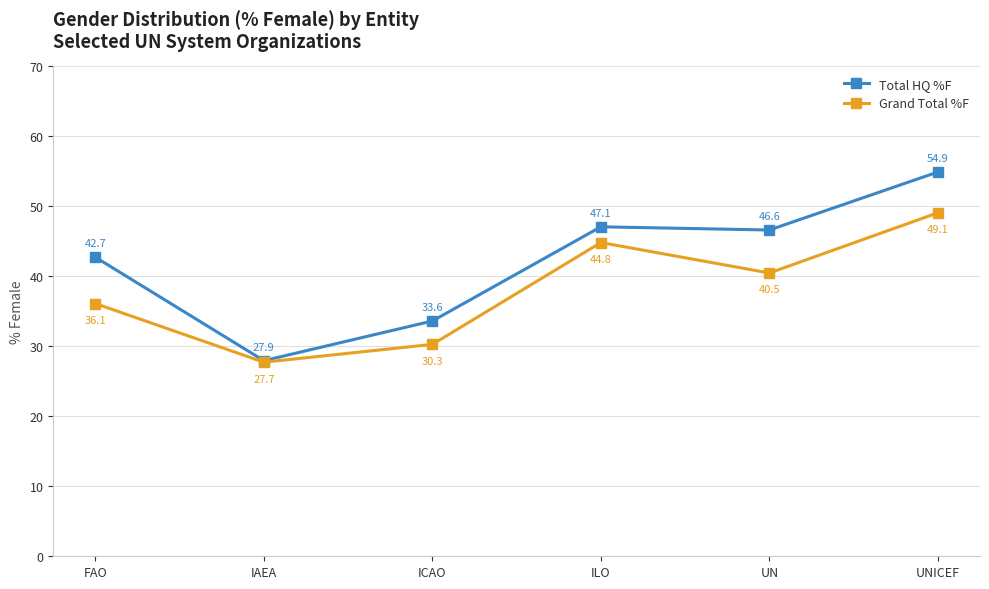

Is this an area chart (filled region under the line)?

No